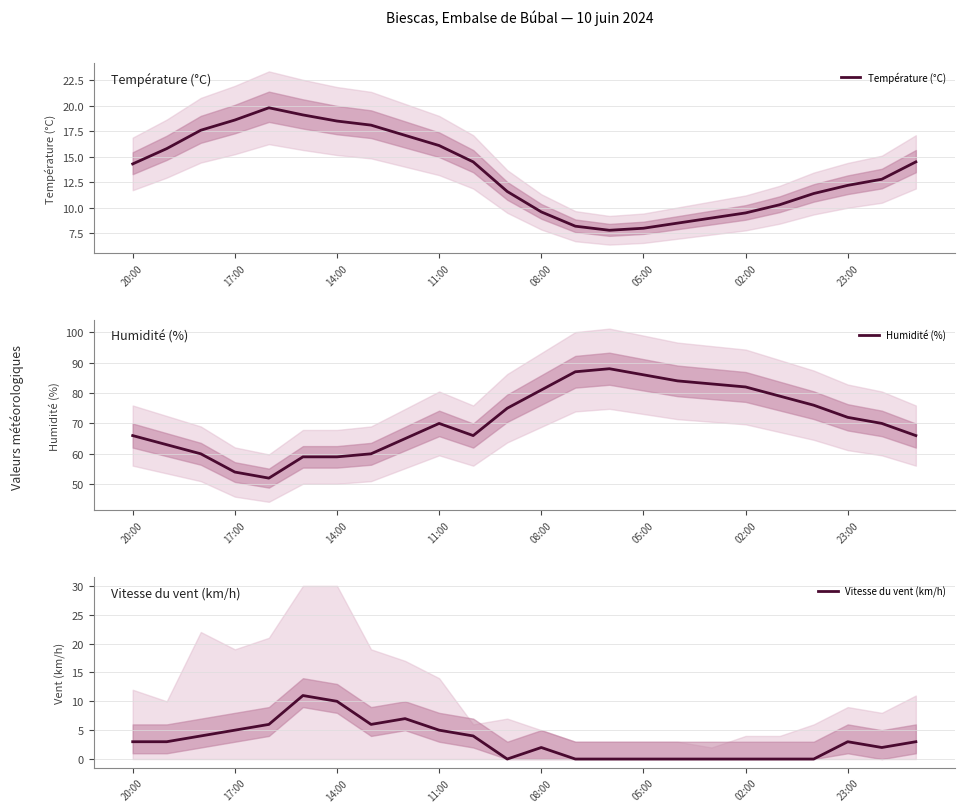

In Vitesse du vent (km/h), how many points are higher than both neighbors (excluding endpoints)?

4